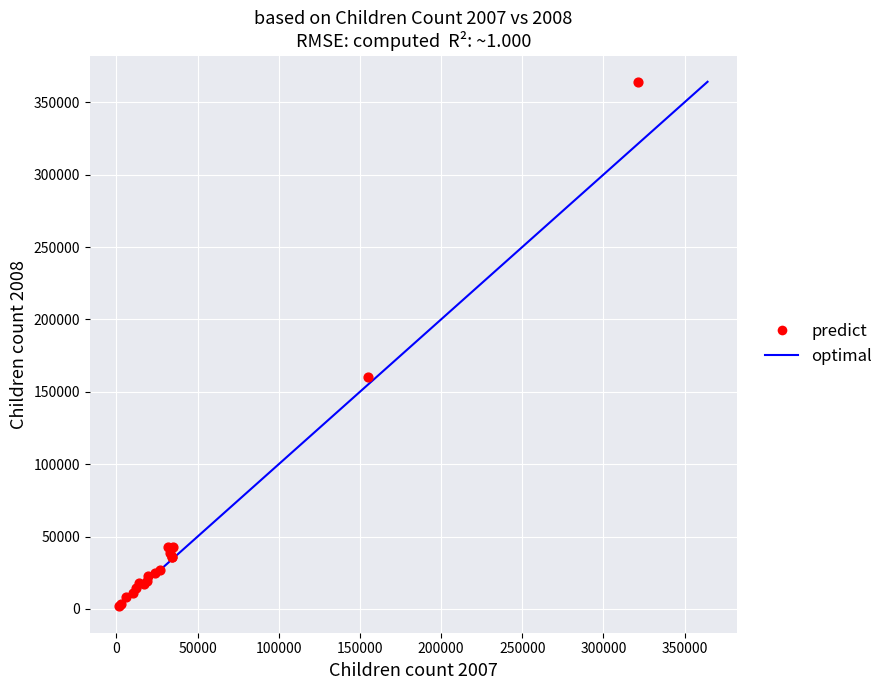

What Y value in the scatter plot is closest to 183134?

160469